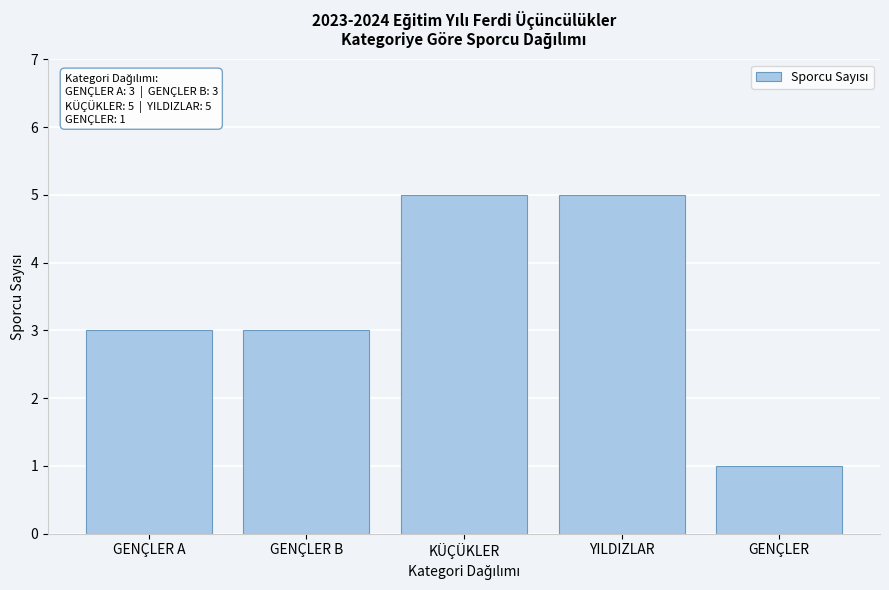

Reading left to right, list all the values displayed in this chart.

3	3	5	5	1